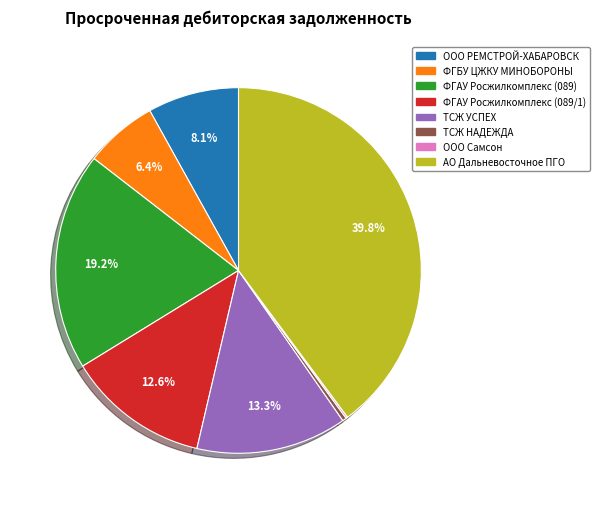

What is the largest slice in the pie chart?

АО Дальневосточное ПГО